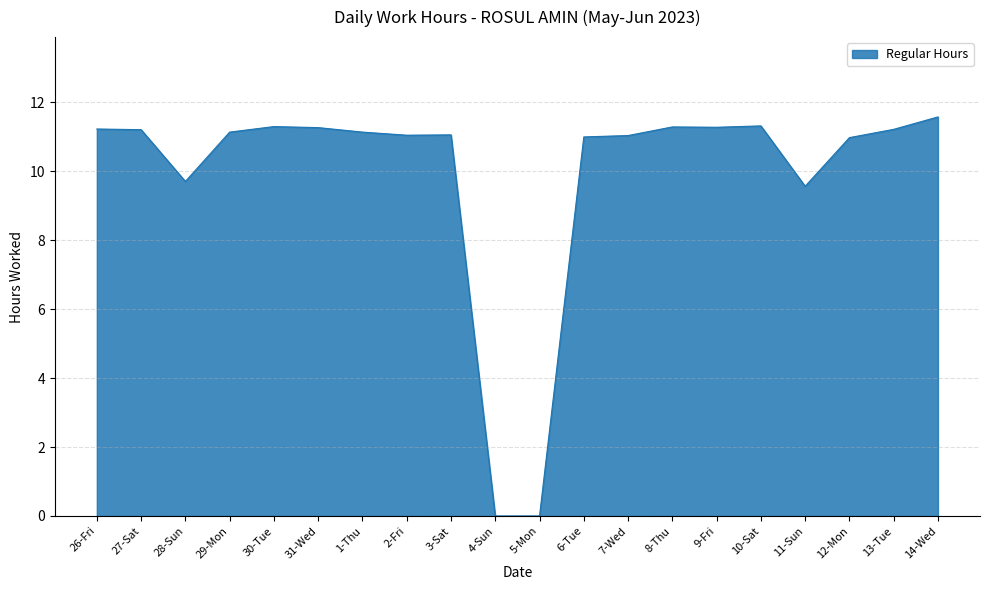

What is the greatest value displayed?

11.6